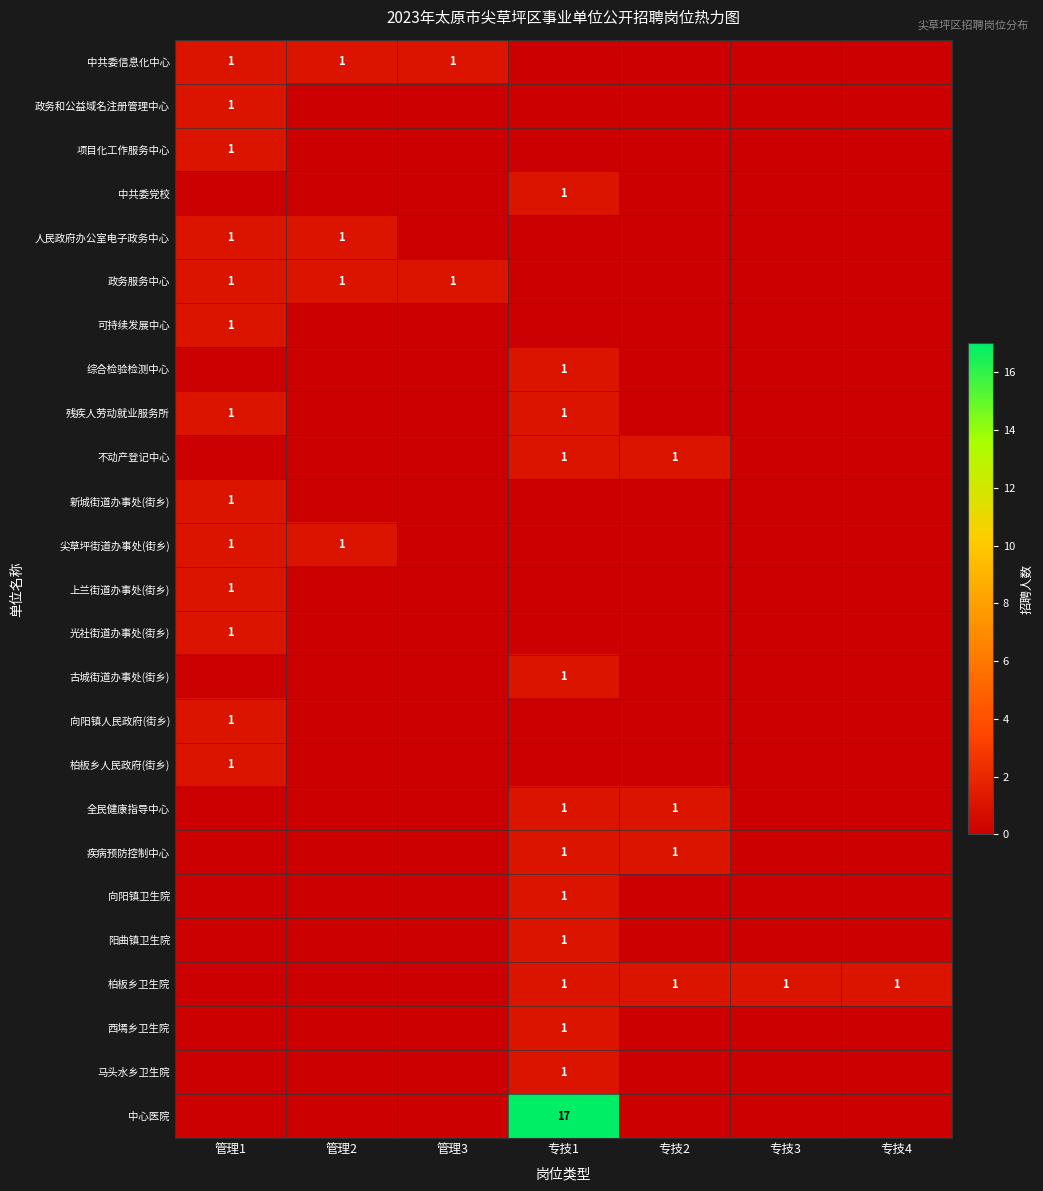

The value of 柏板乡人民政府(街乡) at 管理1 is 1. True or false?

True